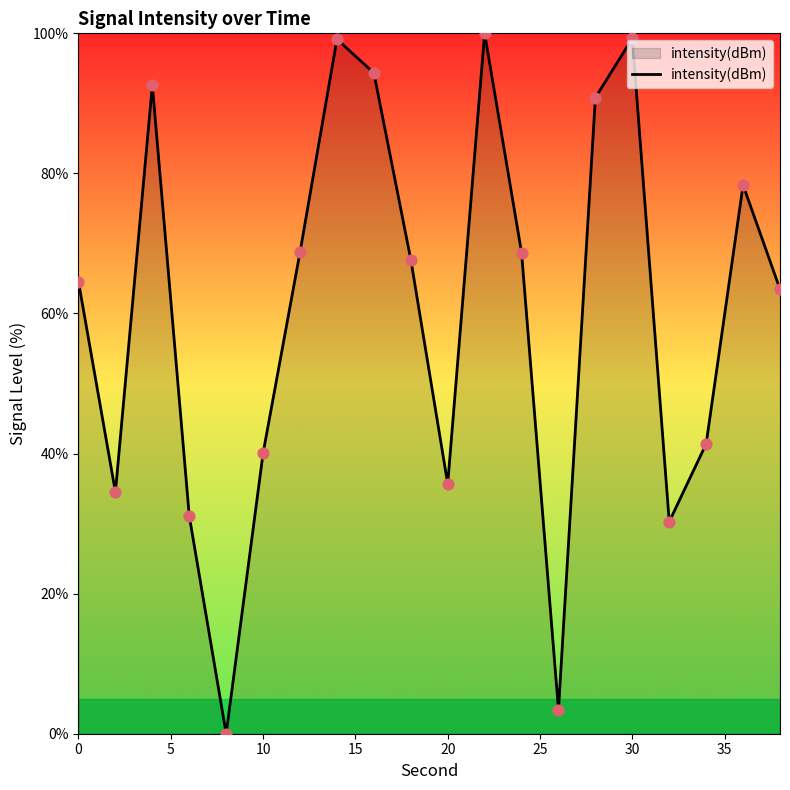

What is the maximum value shown in the chart?

100.0